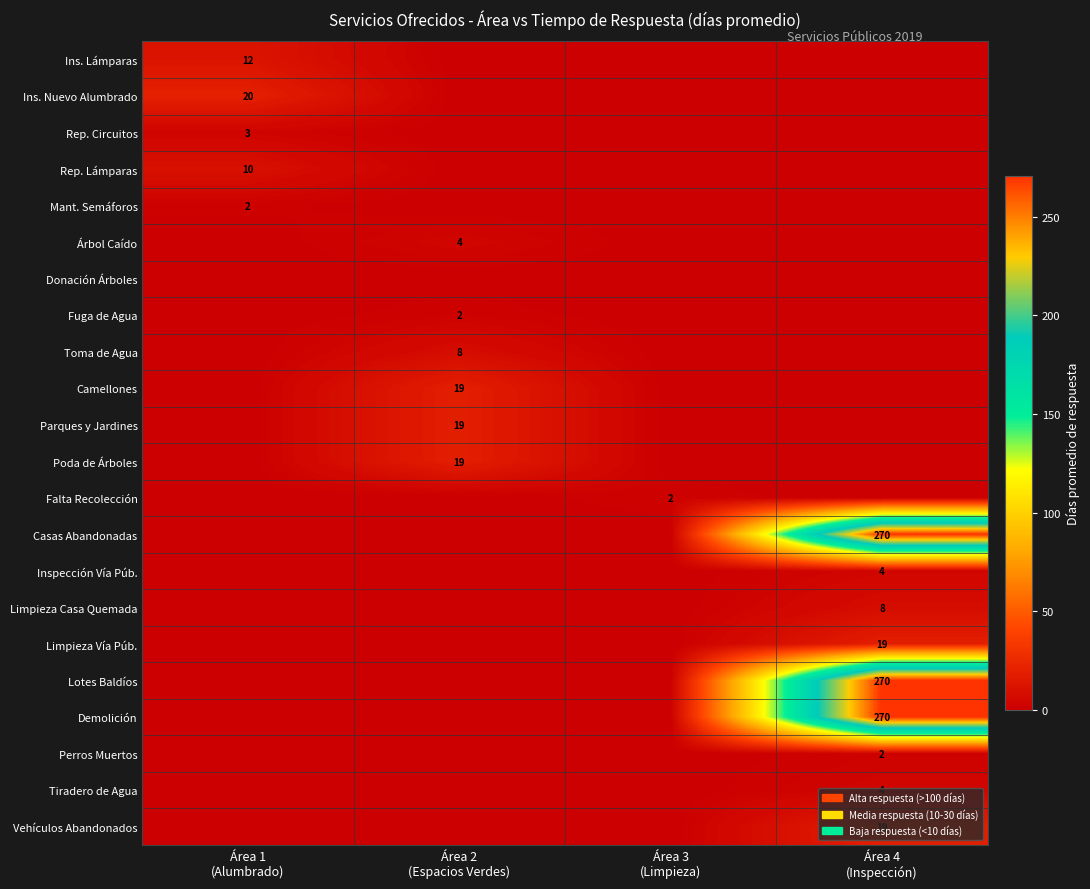

Rank the series by their maximum value, from lowest to highest.

Donación Árboles, Mant. Semáforos, Fuga de Agua, Falta Recolección, Perros Muertos, Rep. Circuitos, Árbol Caído, Inspección Vía Púb., Tiradero de Agua, Toma de Agua, Limpieza Casa Quemada, Rep. Lámparas, Ins. Lámparas, Camellones, Parques y Jardines, Poda de Árboles, Limpieza Vía Púb., Vehículos Abandonados, Ins. Nuevo Alumbrado, Casas Abandonadas, Lotes Baldíos, Demolición